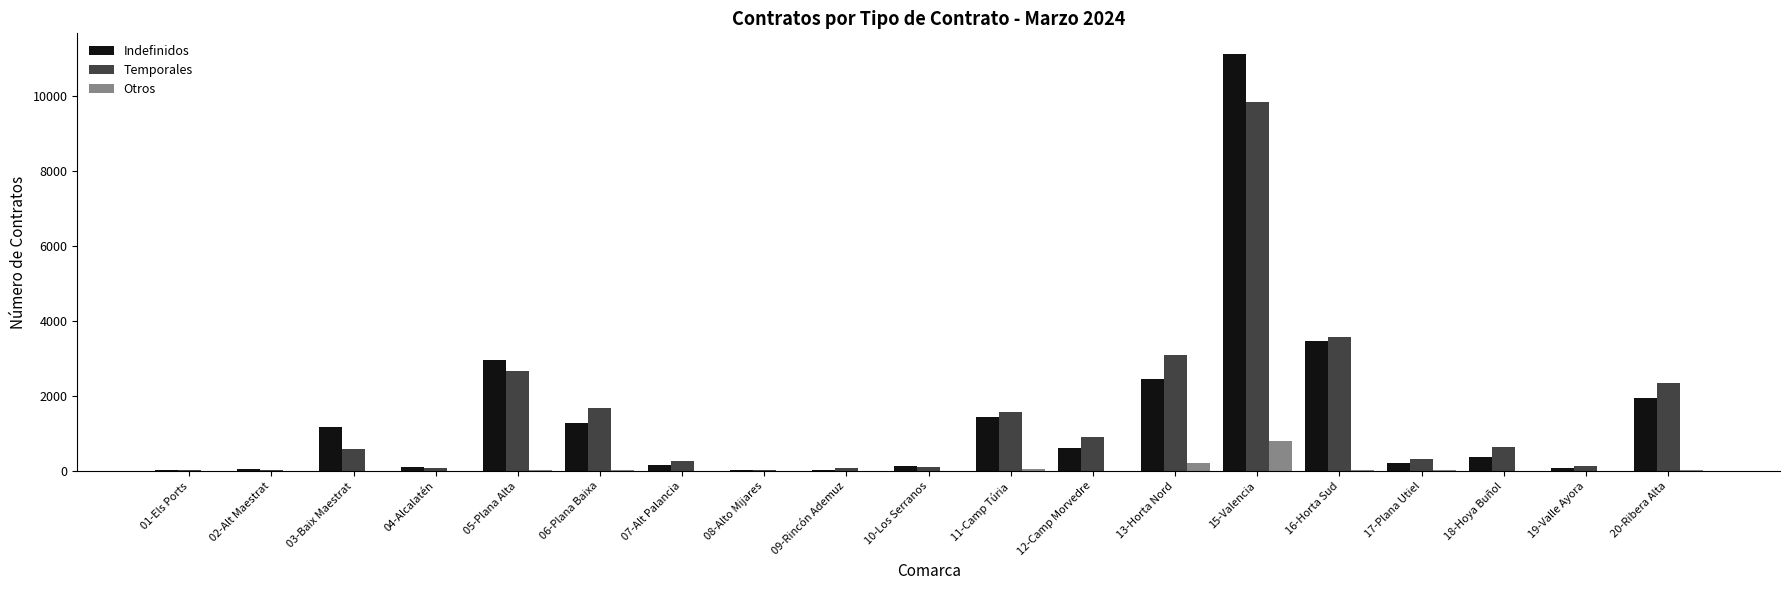

What is the sum of all Otros values?

1205